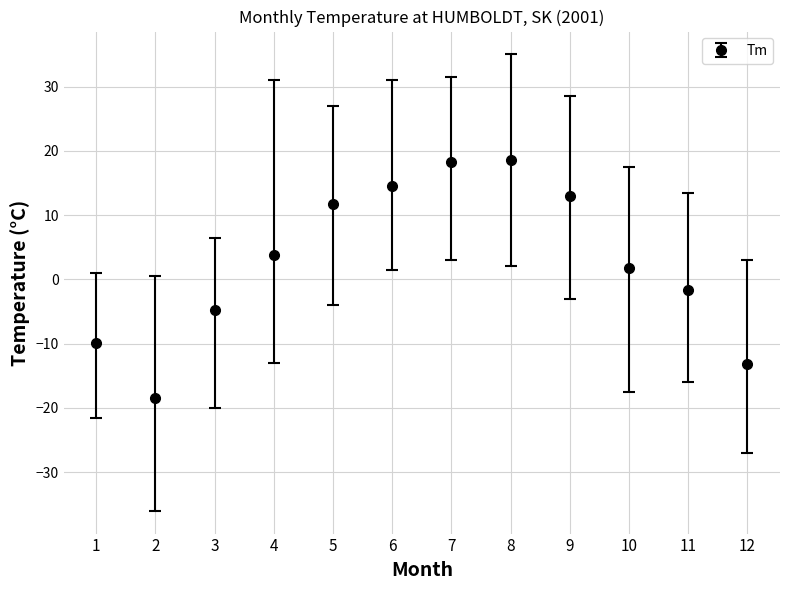

True or false: the data shows 11.7 at 5.

True